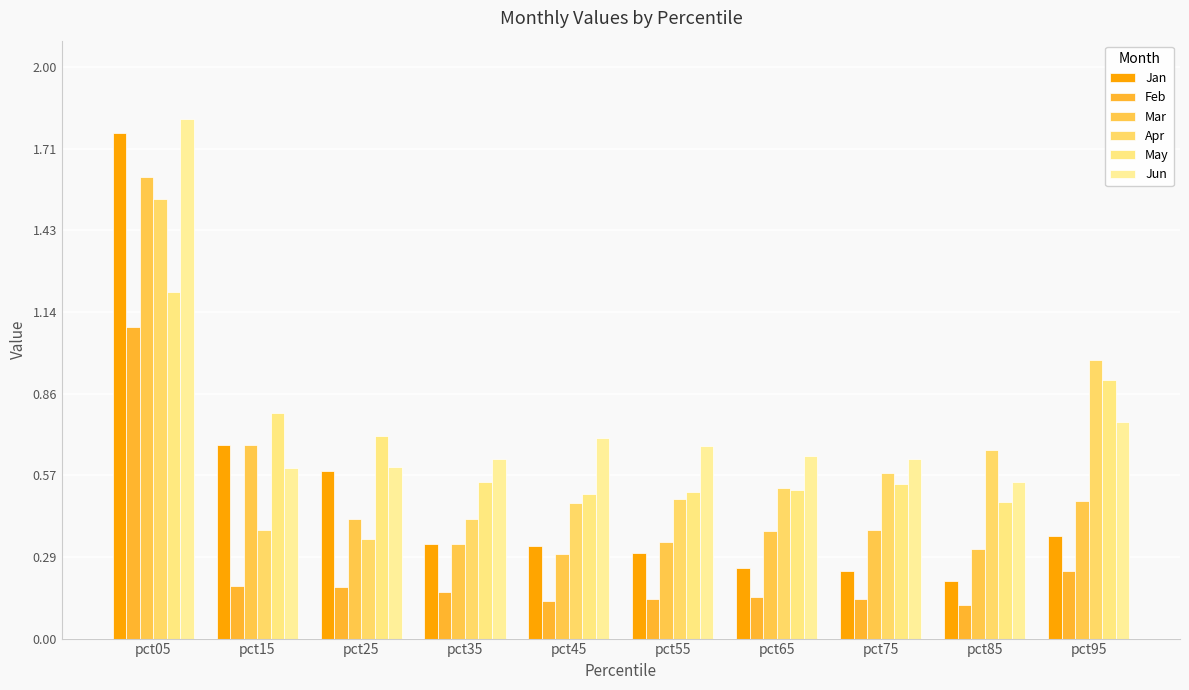

The Jan series shows 0.2 at pct65. True or false?

True